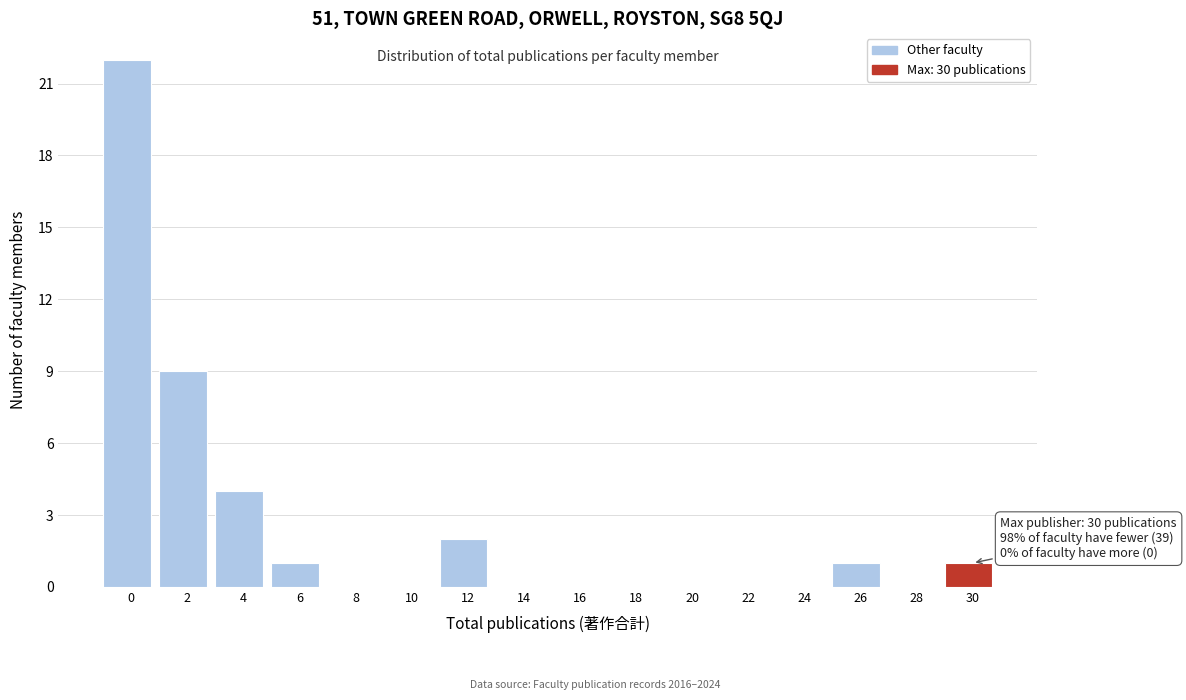

Reading left to right, extract all data points from this chart.

0=22	2=9	4=4	6=1	8=0	10=0	12=2	14=0	16=0	18=0	20=0	22=0	24=0	26=1	28=0	30=1